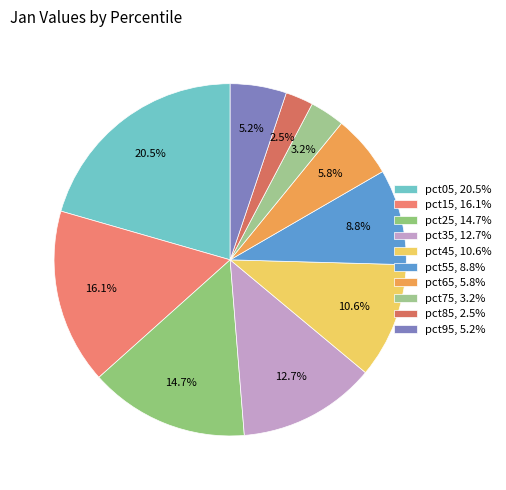

Does any single category account for the majority?

No